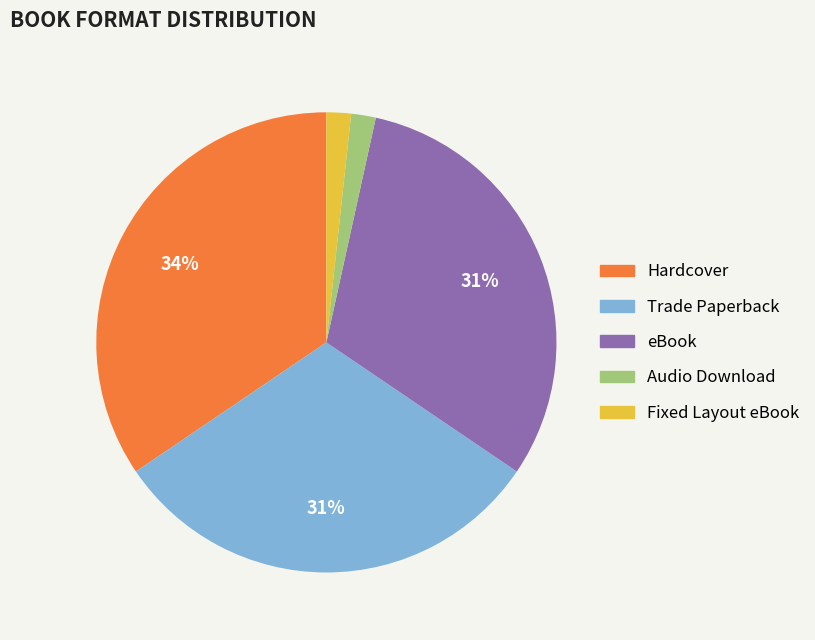

Do Trade Paperback and Fixed Layout eBook together represent more than half of the pie?

No